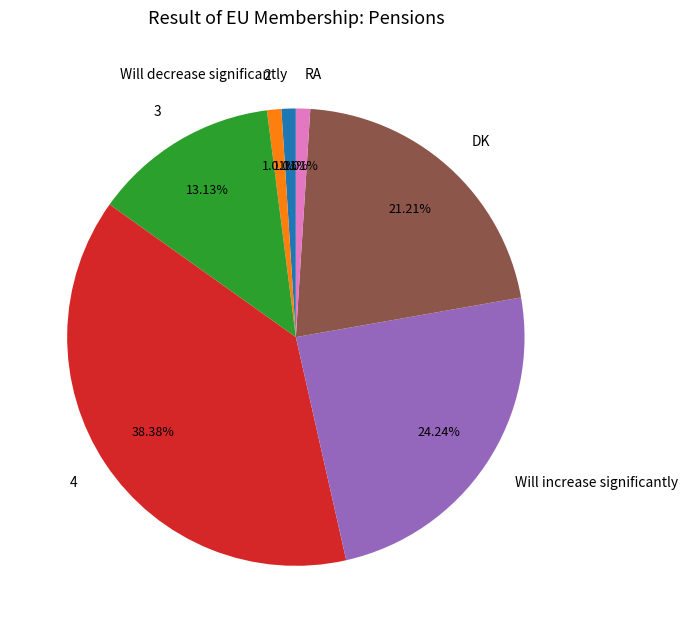

The Will increase significantly slice represents 34% of the pie. True or false?

False